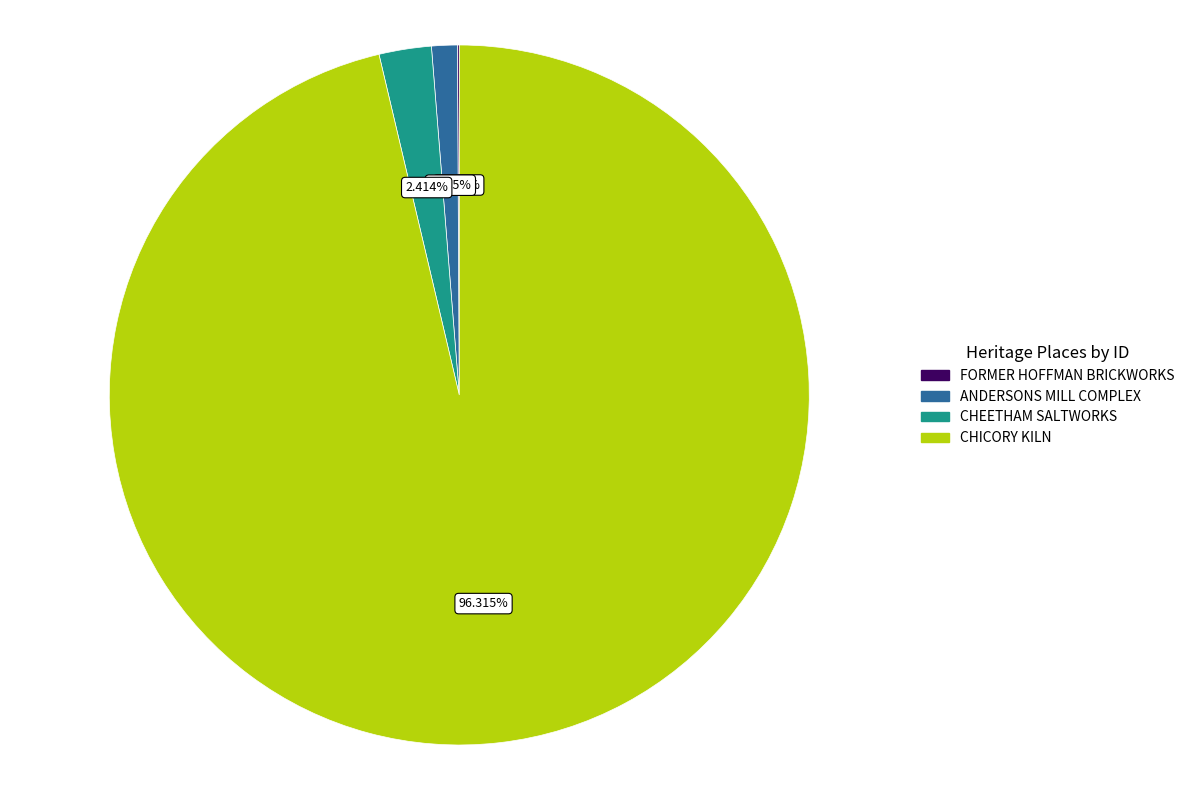

Which category has the biggest portion of the pie?

CHICORY KILN